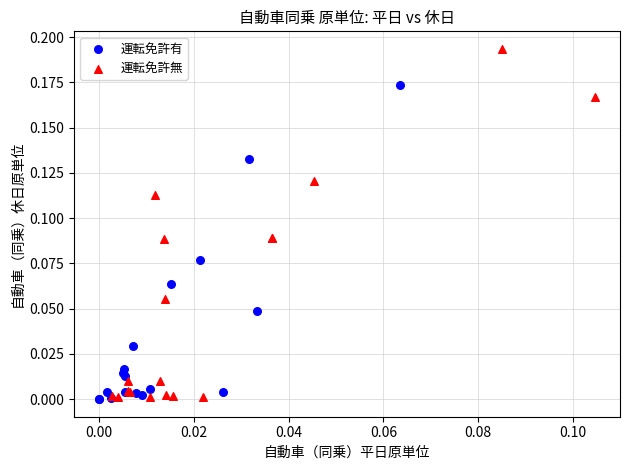

Which series reaches the maximum Y coordinate?

運転免許無